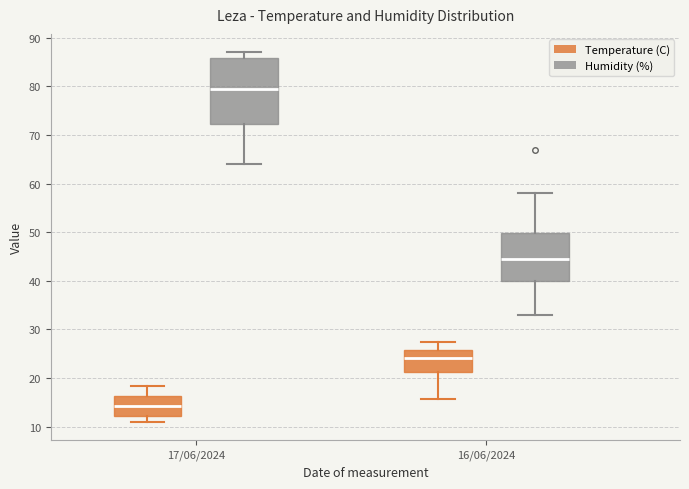

Reading left to right, transcribe this box plot: for each box, give where its median line is, the range the box spans, and where its two whiskers end, as read against the y-axis. The values are not printed on the chart, so give them approximately, as read against the axis.

17/06/2024 (Temperature (C)): median 14, box 12 to 16, whiskers 11 to 18
17/06/2024 (Humidity (%)): median 80, box 72 to 86, whiskers 64 to 87
16/06/2024 (Temperature (C)): median 24, box 21 to 26, whiskers 16 to 28
16/06/2024 (Humidity (%)): median 45, box 40 to 50, whiskers 33 to 58